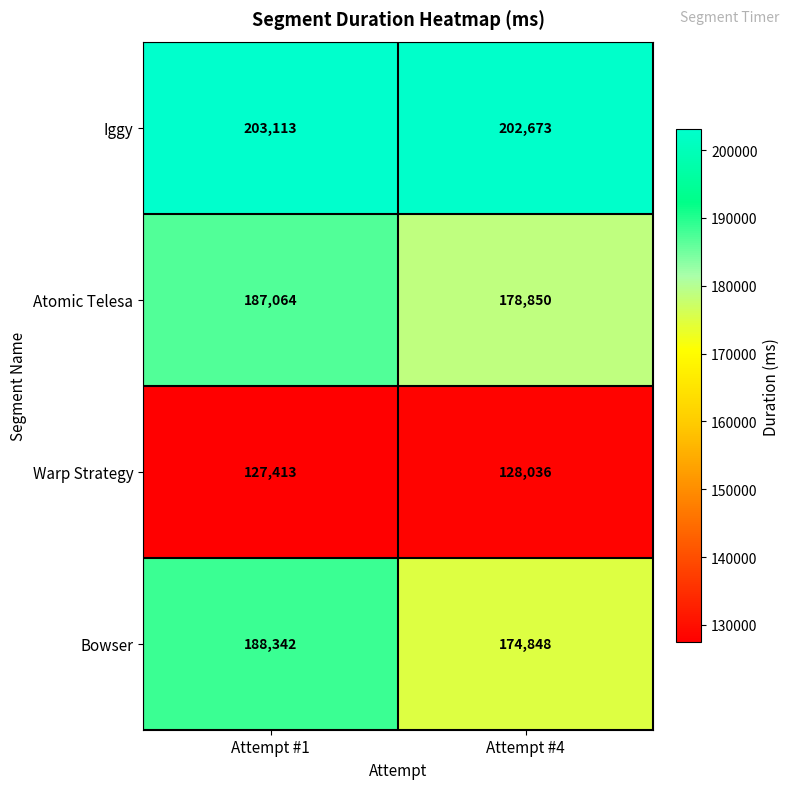

True or false: Bowser has a value of 174848 at Attempt #4.

True